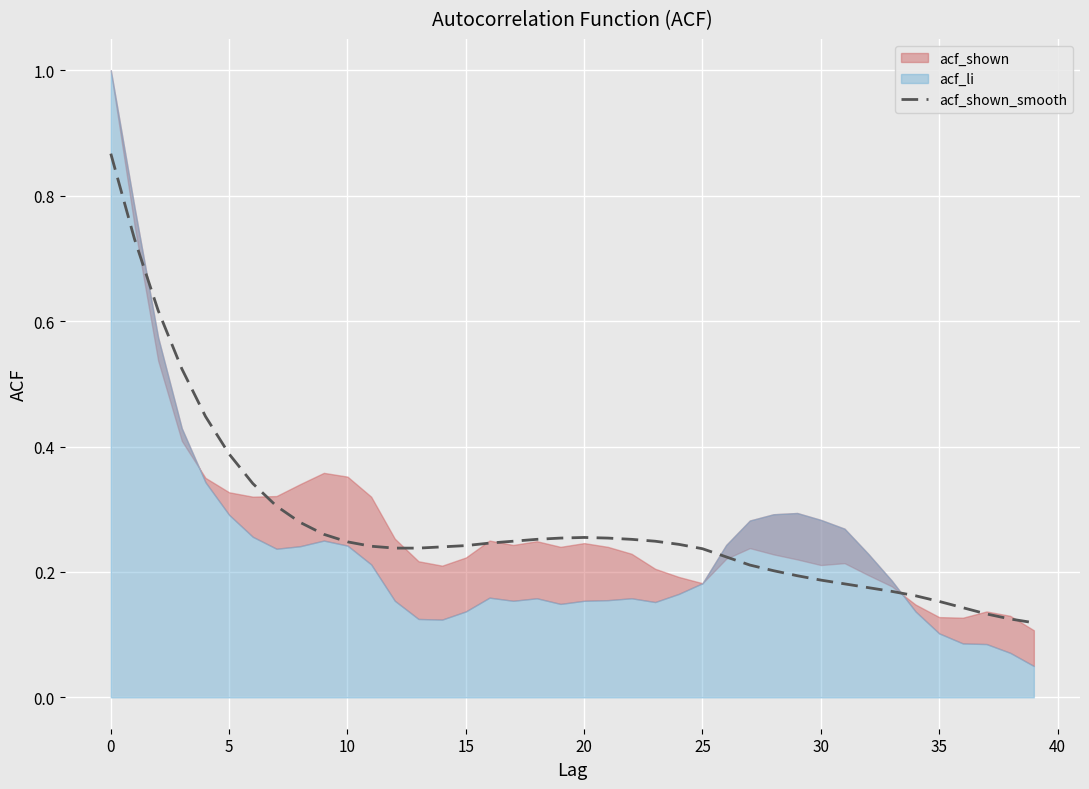

How many interior local peaks (higher than both neighbors) does the data have?

1